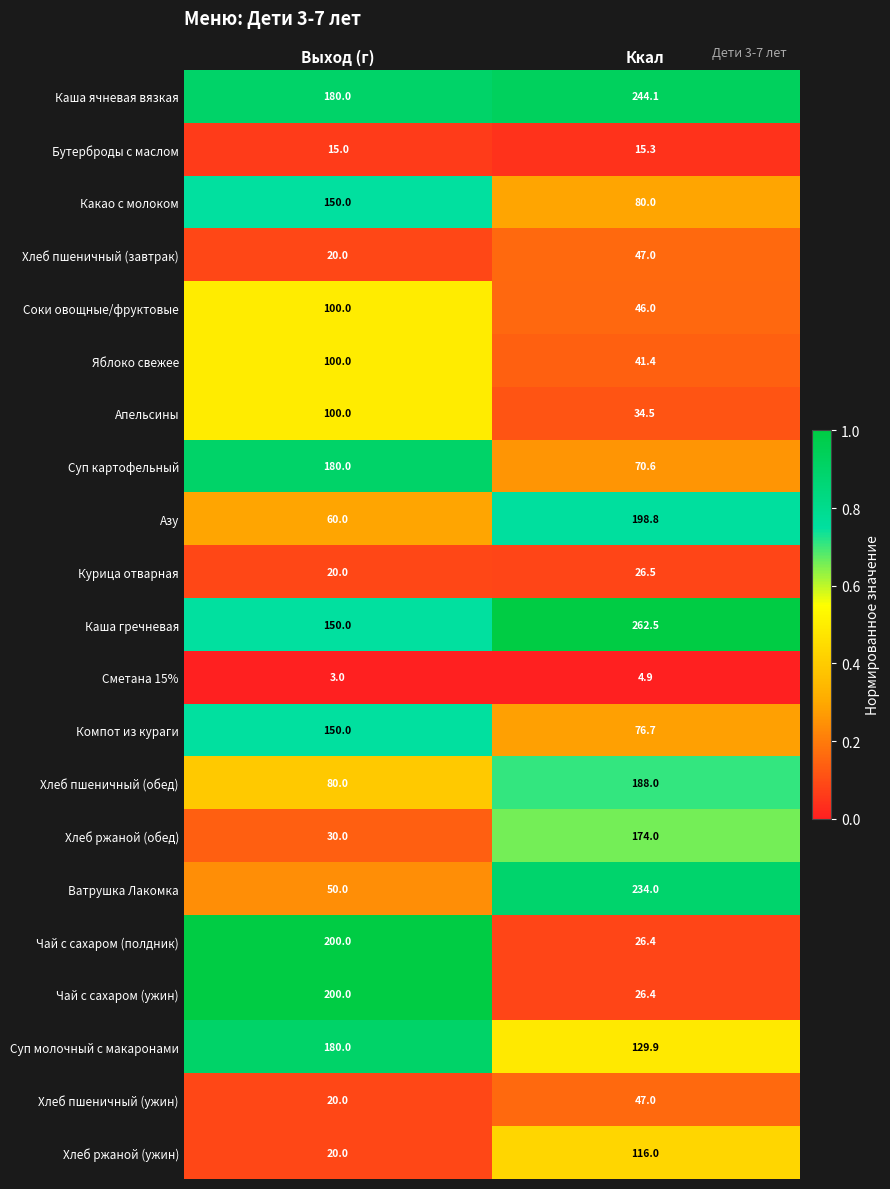

The value of Какао с молоком at Выход (г) is 86.0. True or false?

False